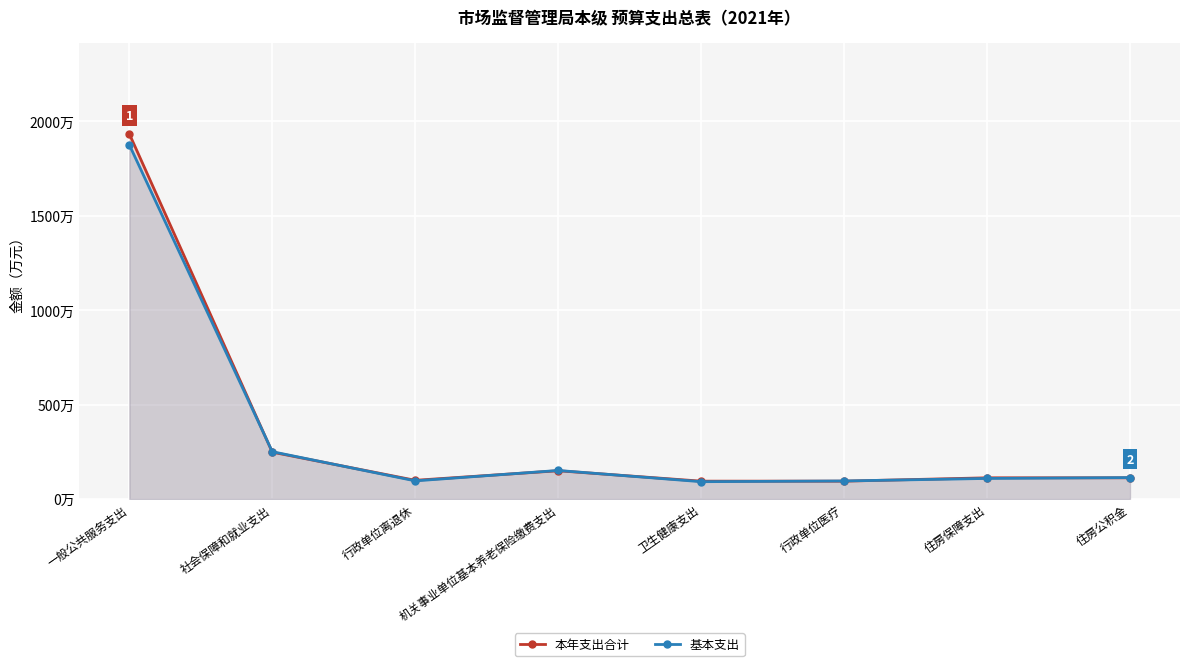

Which has a higher value, 一般公共服务支出 or 机关事业单位基本养老保险缴费支出?

一般公共服务支出